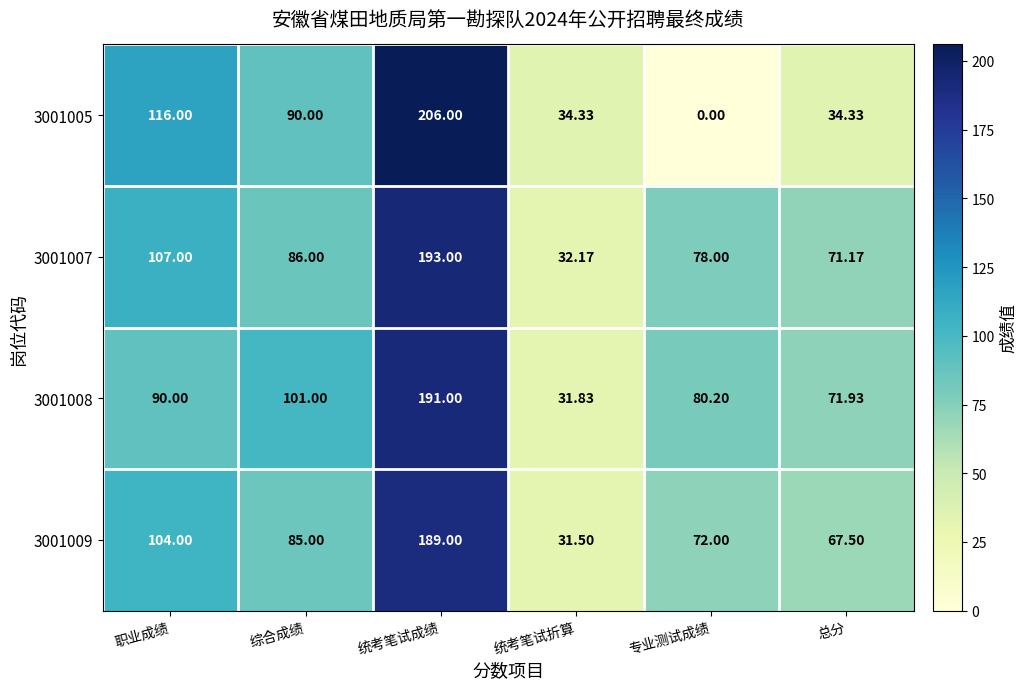

At which category is the sum across all series the highest?

统考笔试成绩